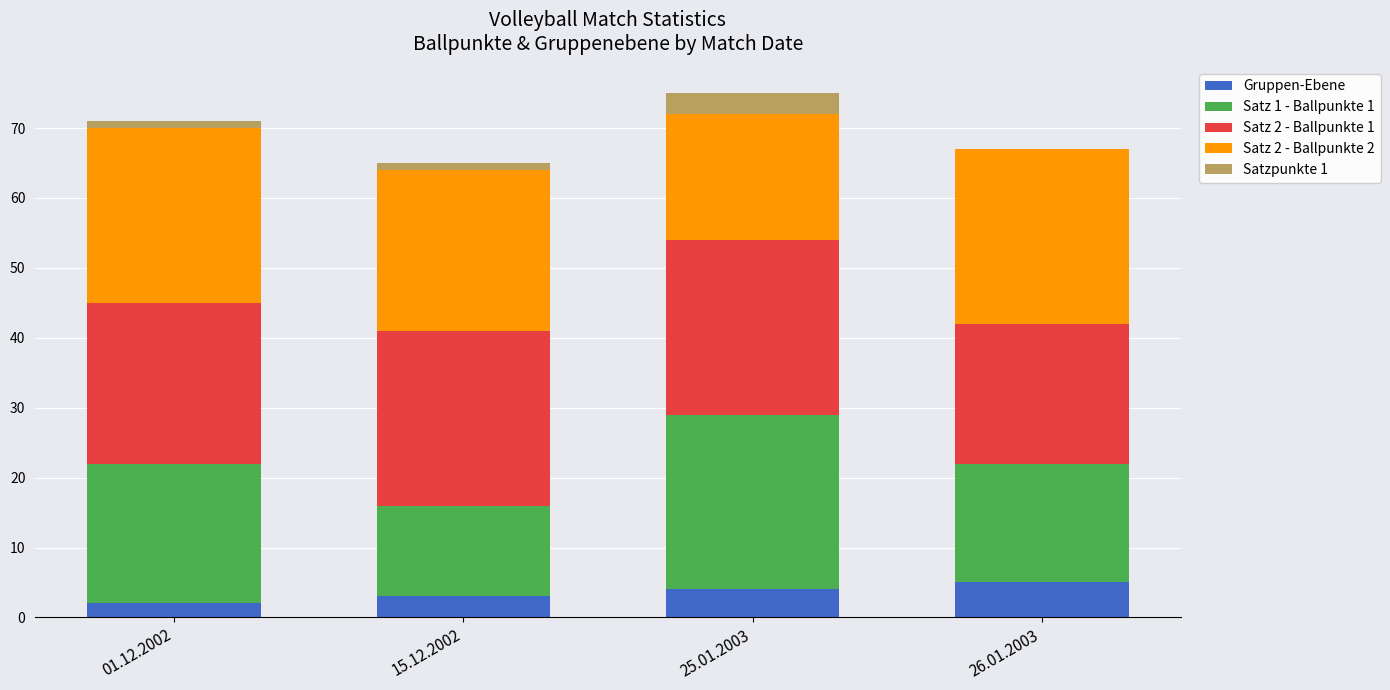

What is the sum of all Gruppen-Ebene values?

14